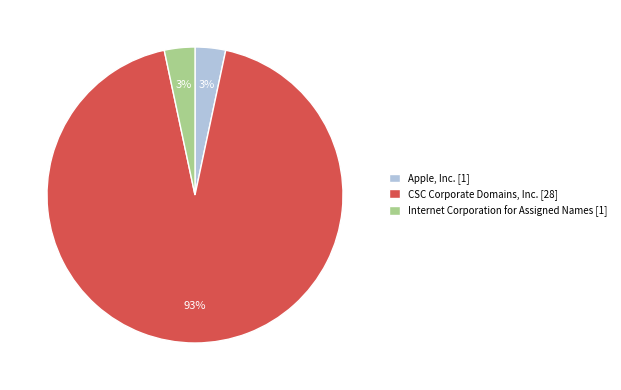

True or false: Internet Corporation for Assigned Names [1] accounts for 3% of the total.

True